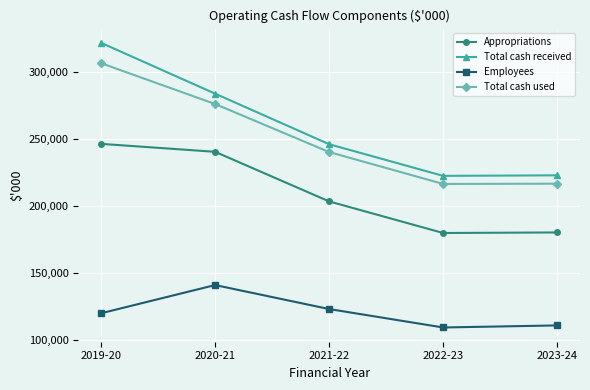

What are all the series names shown in the legend?

Appropriations, Total cash received, Employees, Total cash used